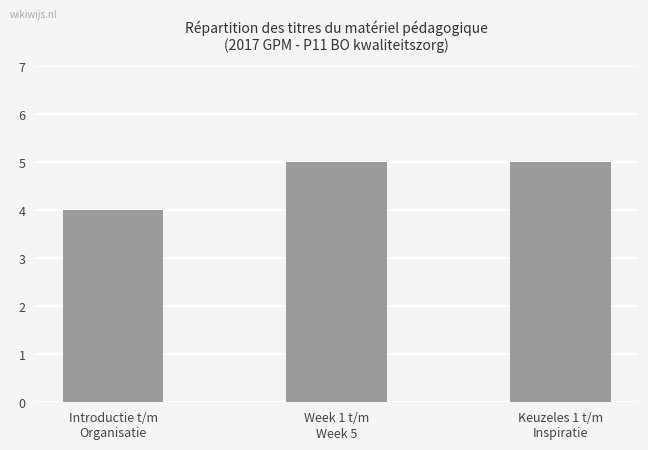

What is the greatest value displayed?

5